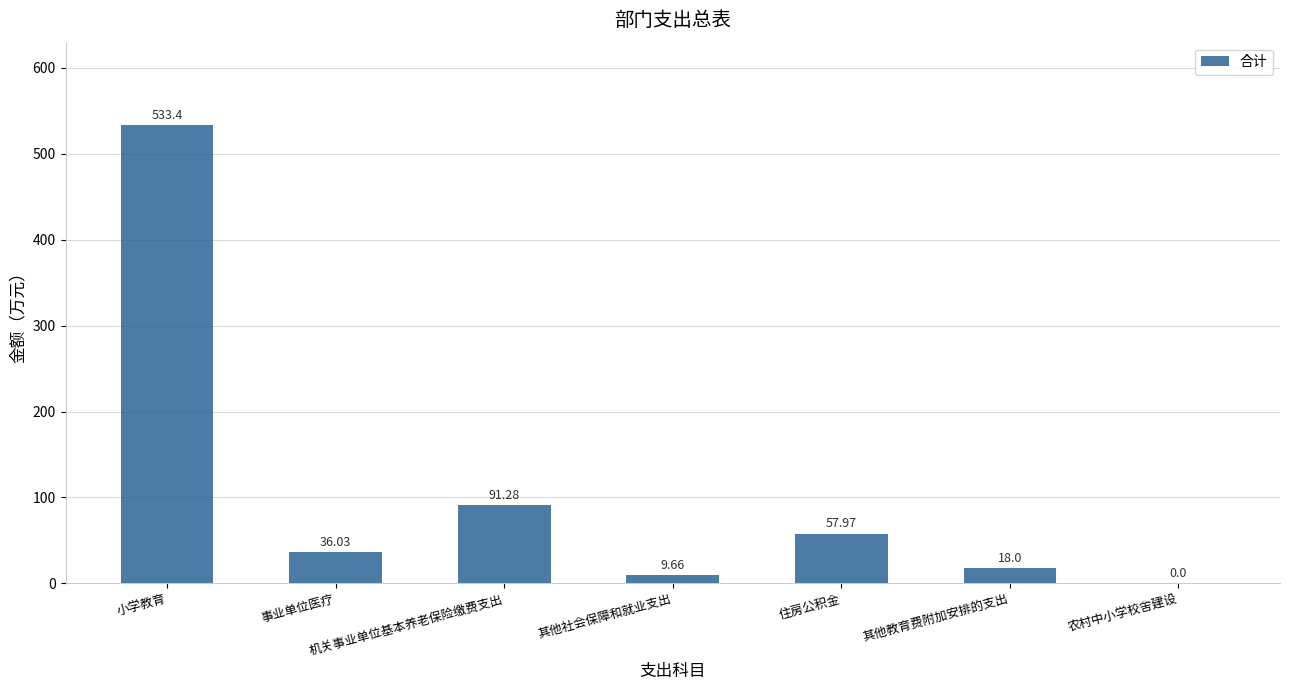

What is the sum of the values at 小学教育 and 其他社会保障和就业支出?

543.1